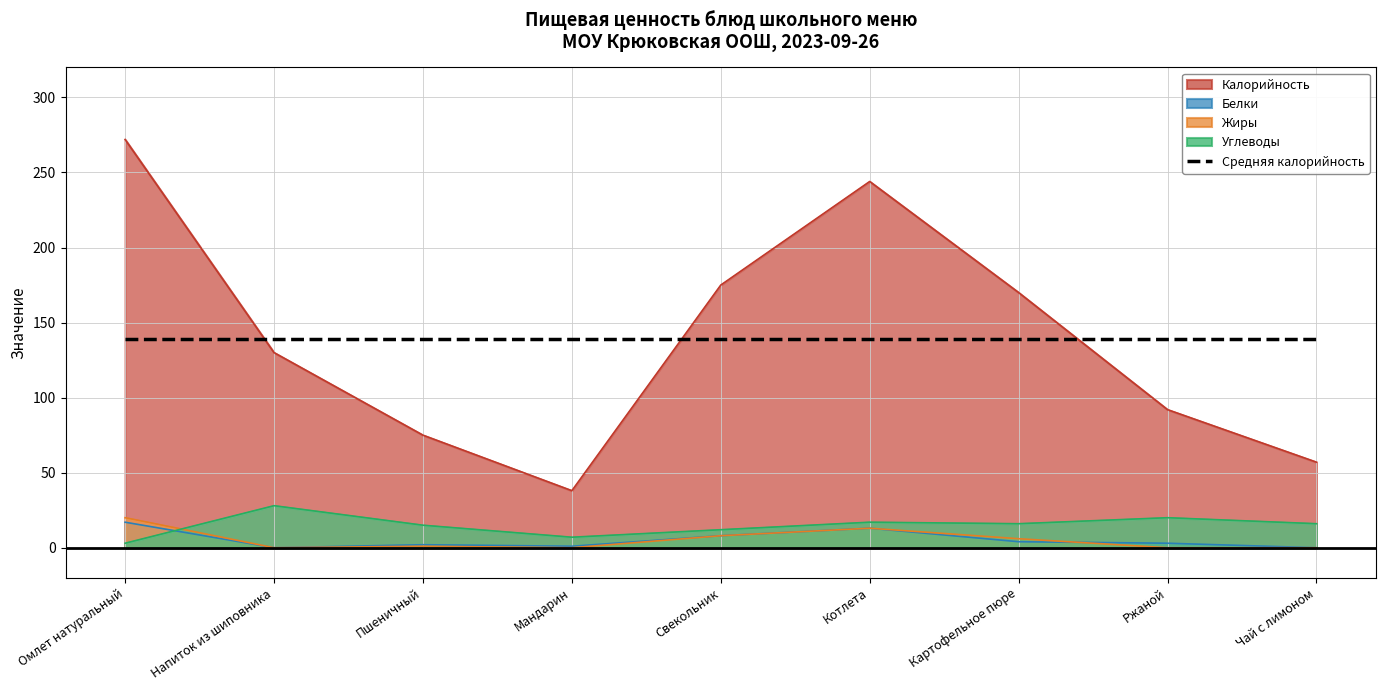

True or false: Белки and Калорийность intersect in this chart.

False